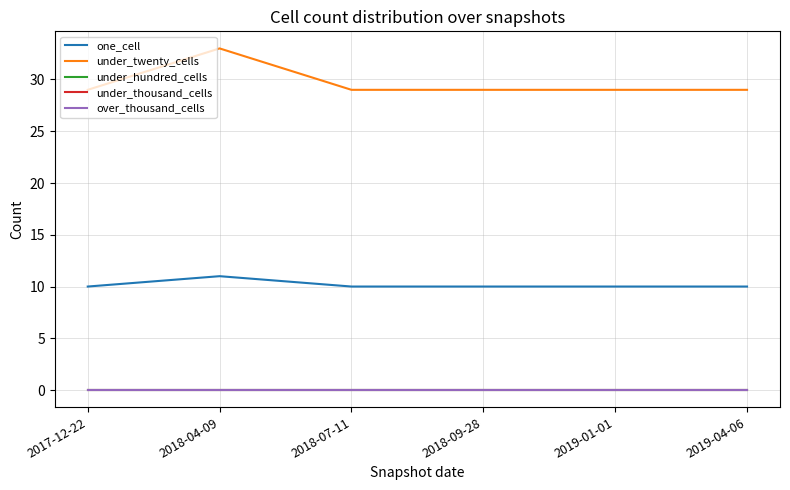

True or false: one_cell and under_thousand_cells cross at least once.

False